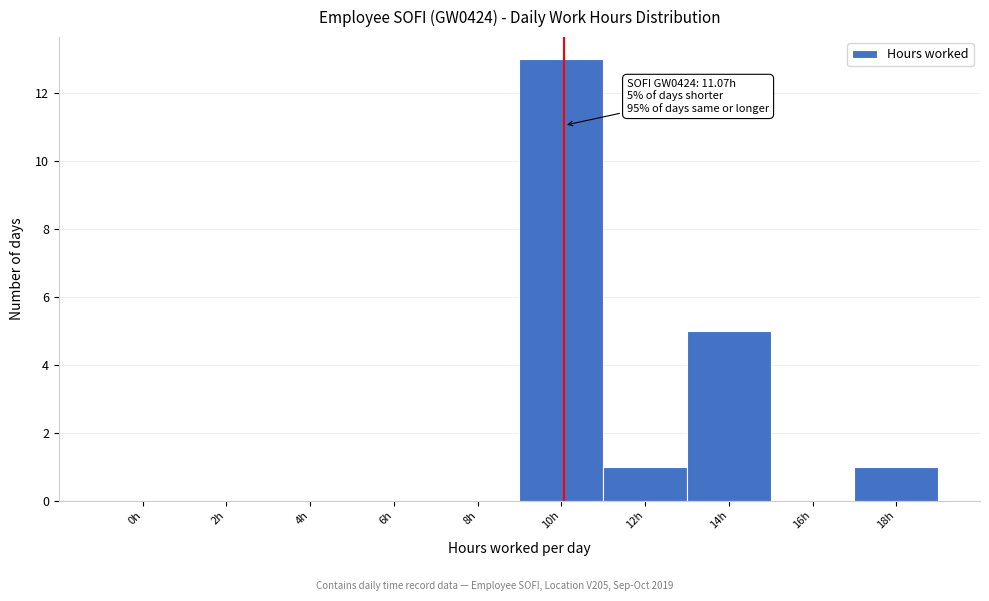

Reading left to right, transcribe all the data shown in this chart.

0h=0	2h=0	4h=0	6h=0	8h=0	10h=13	12h=1	14h=5	16h=0	18h=1